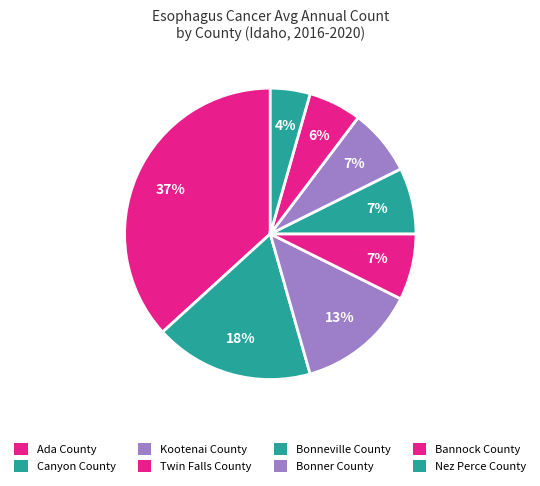

To the nearest percent, what is the combined percentage of Bannock County and Nez Perce County?

10%